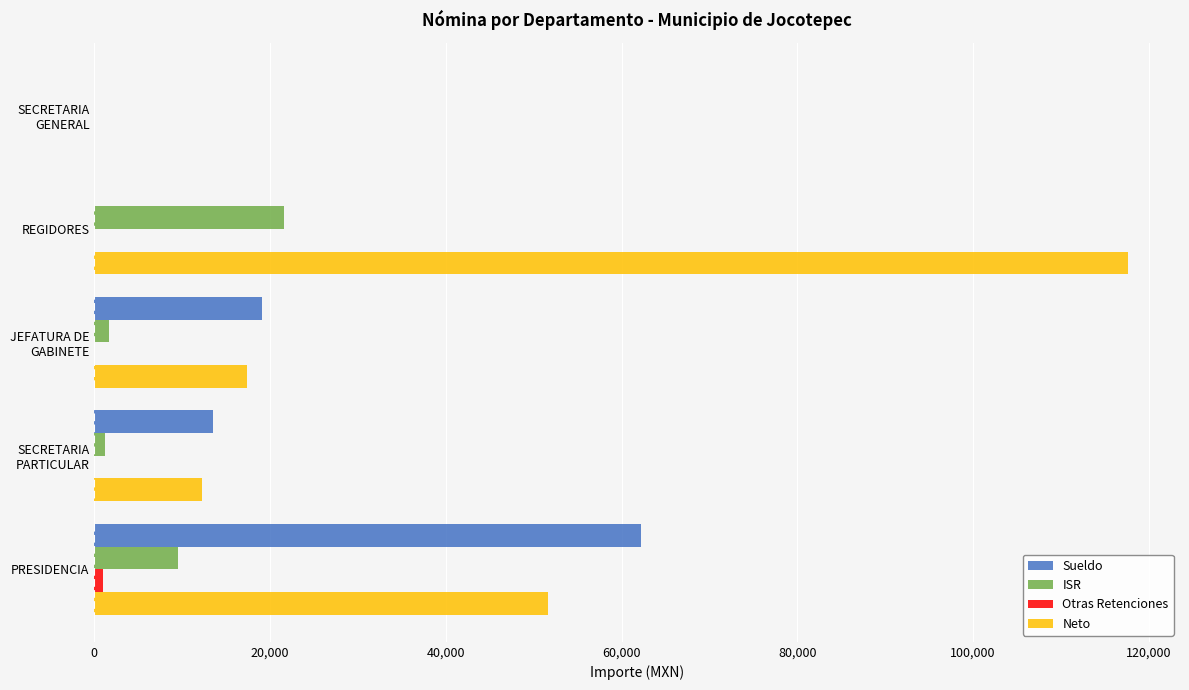

Which series has the widest spread of values?

Neto